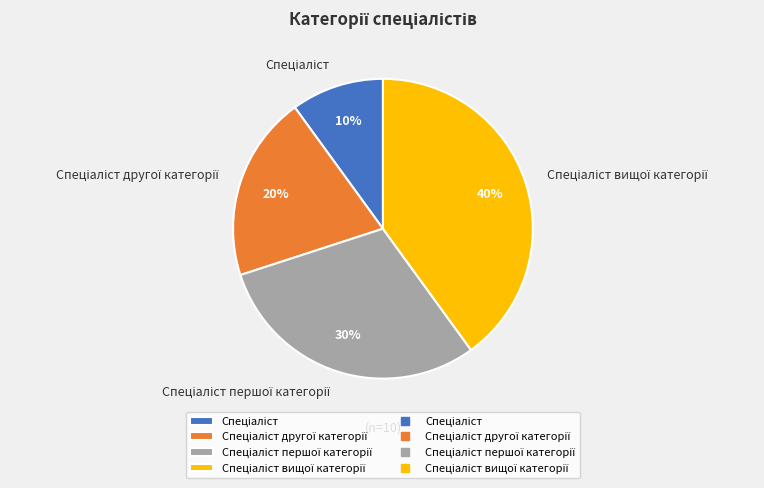

To the nearest percent, what is the difference between the largest and smallest slice percentages?

30%